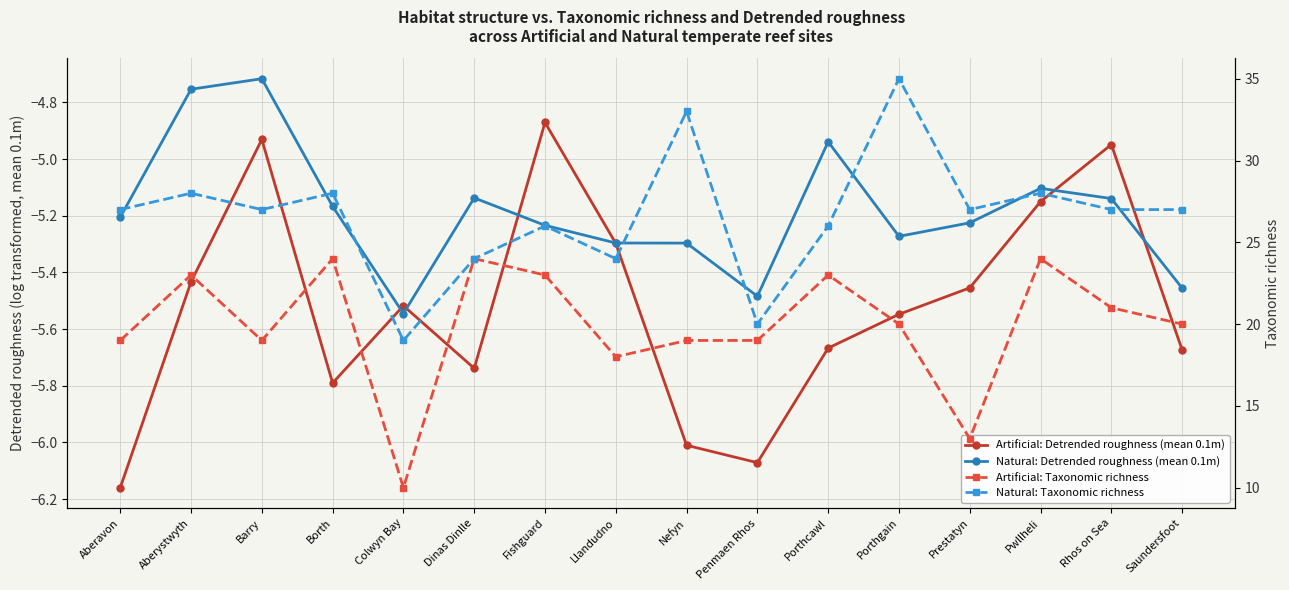

How many data points in Artificial: Taxonomic richness are above 20?

7